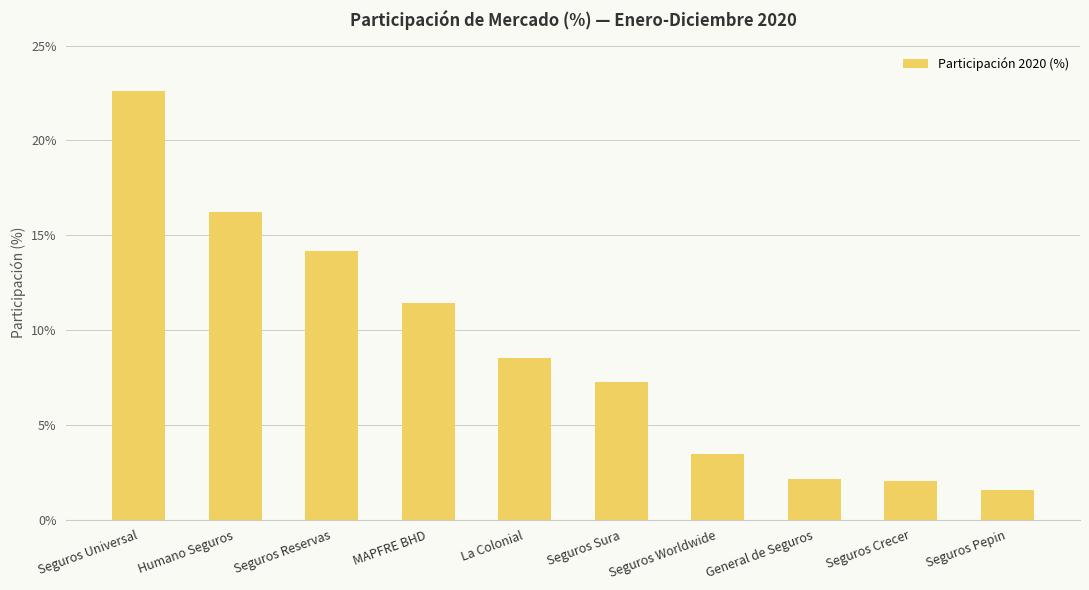

How many values are below 8?

5